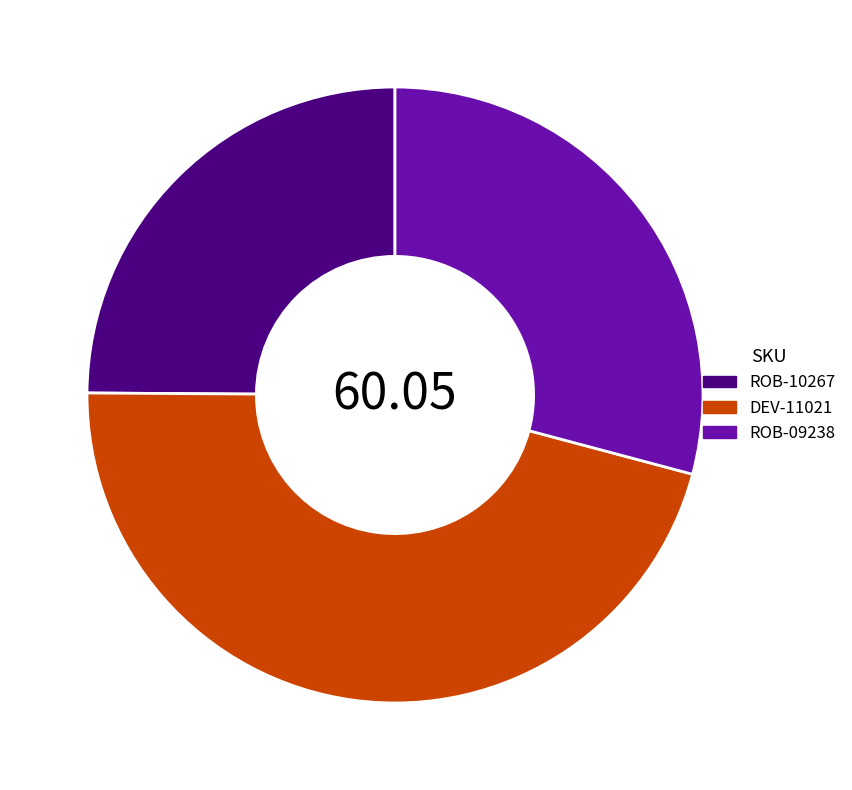

Combined, do ROB-10267 and DEV-11021 account for over 50%?

Yes